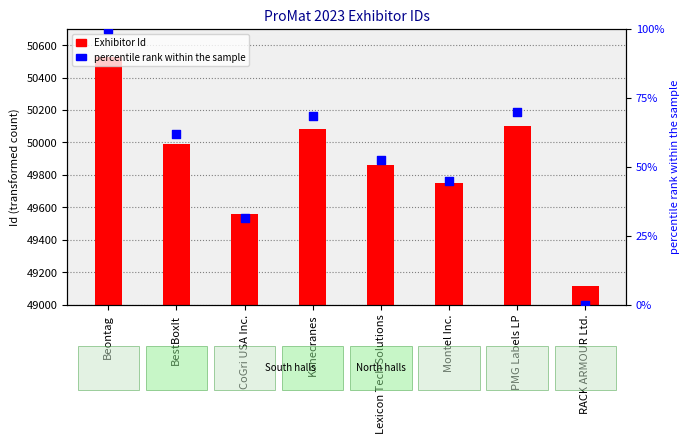

Which series has the largest total across all categories?

Exhibitor Id